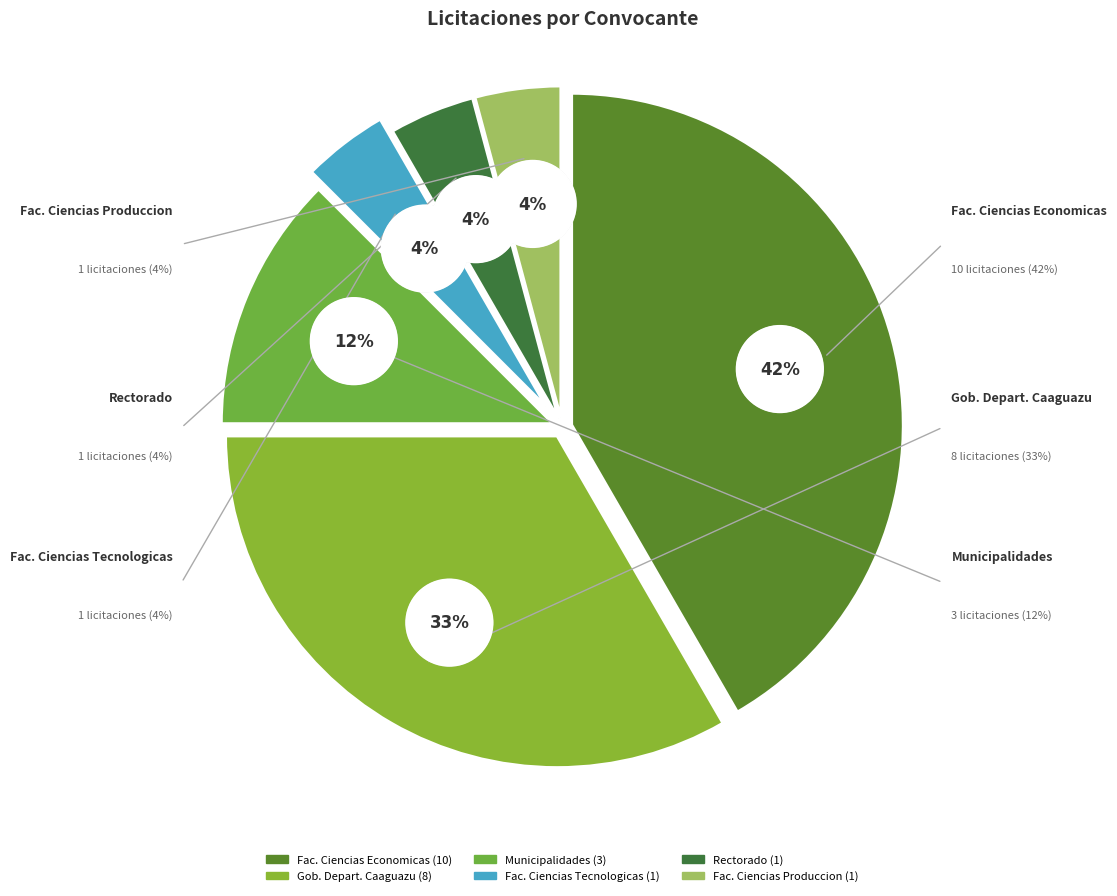

What percentage is the facultad-ciencias-produccion slice, to the nearest percent?

4%